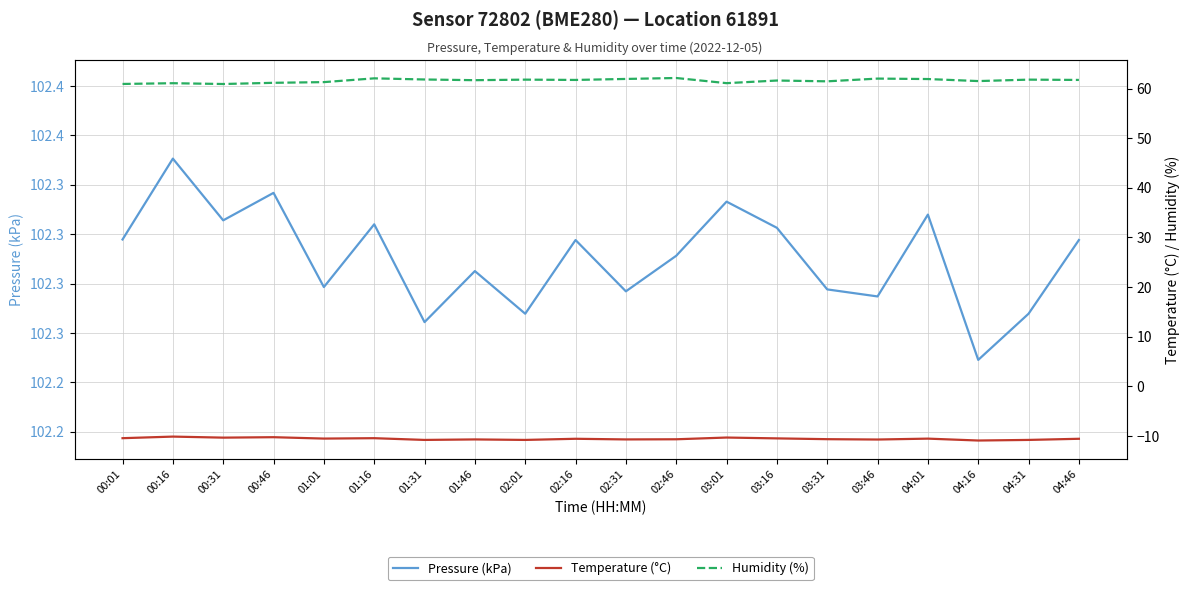

List the series in order of their peak value, lowest first.

Temperature (°C), Humidity (%), Pressure (kPa)